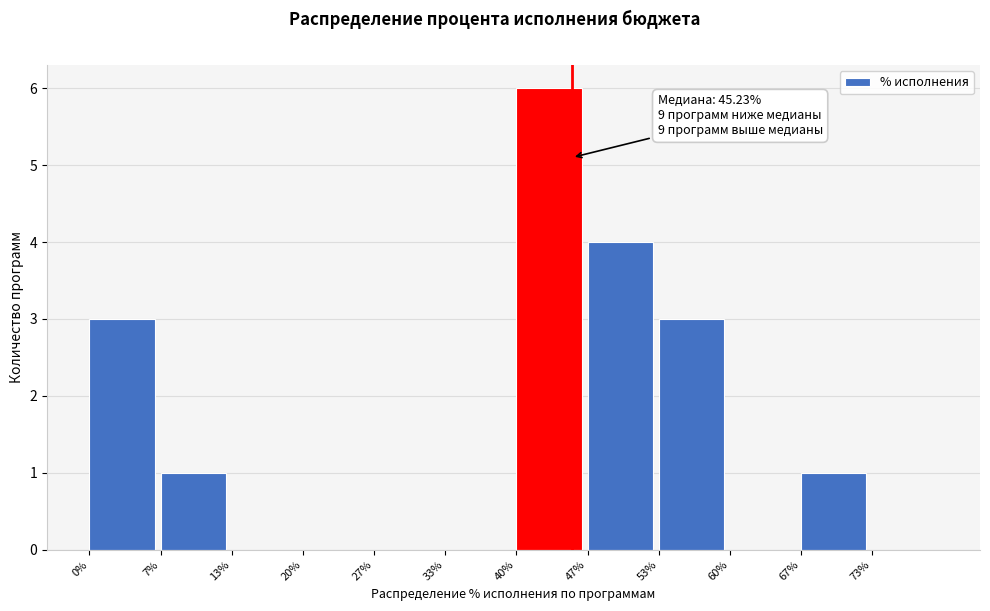

Reading left to right, transcribe all the data shown in this chart.

0%=3	7%=1	13%=0	20%=0	27%=0	33%=0	40%=6	47%=4	53%=3	60%=0	67%=1	73%=0